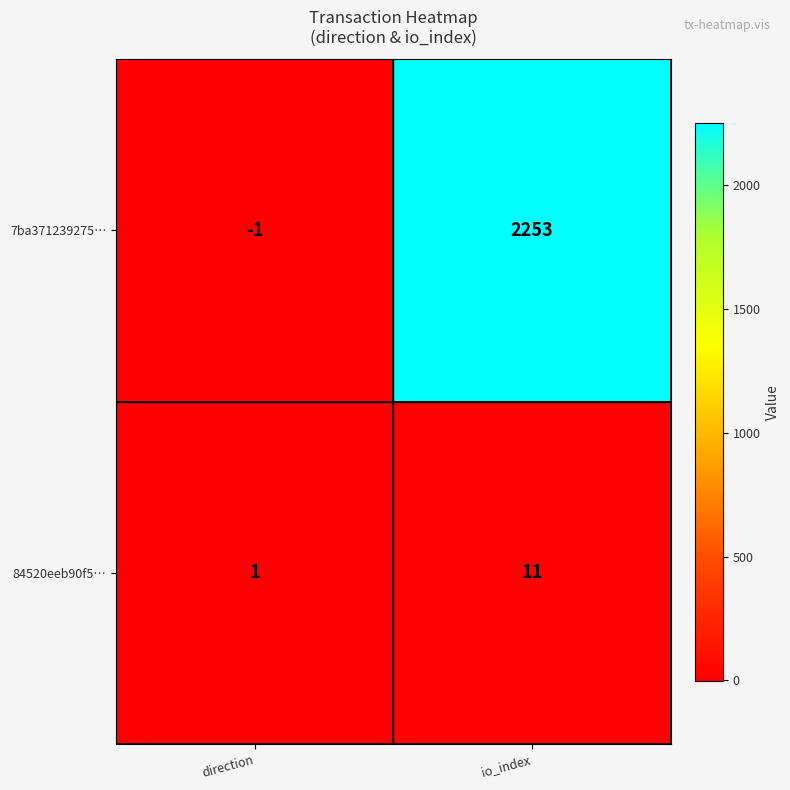

Rank the series by their maximum value, from highest to lowest.

7ba371239275…, 84520eeb90f5…